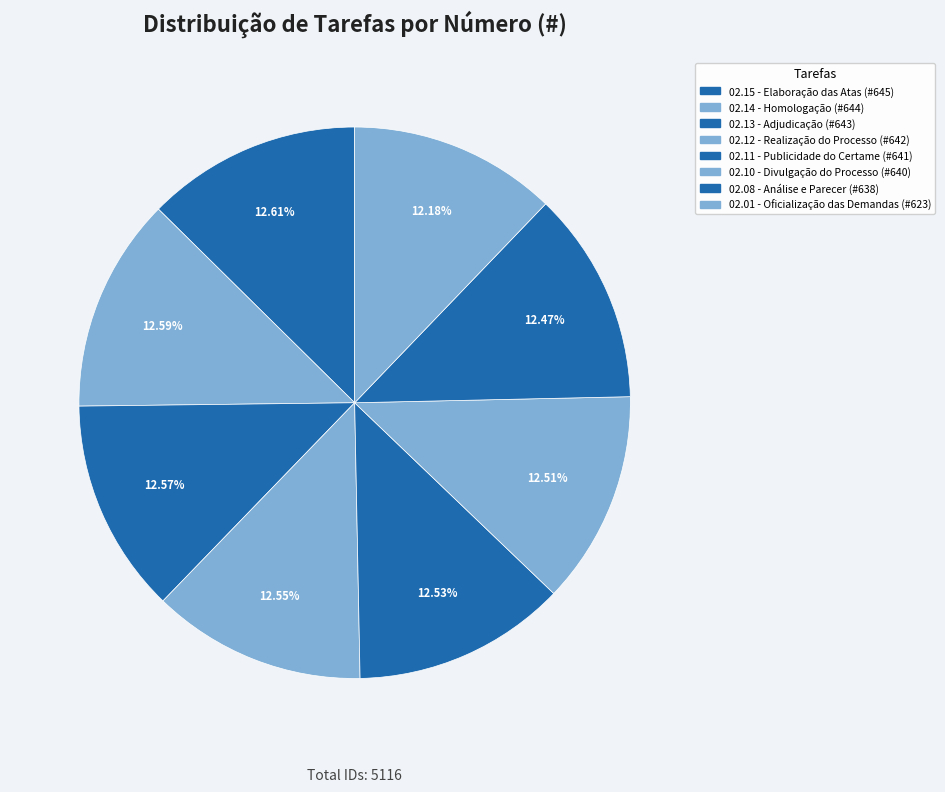

How many slices are in this pie chart?

8